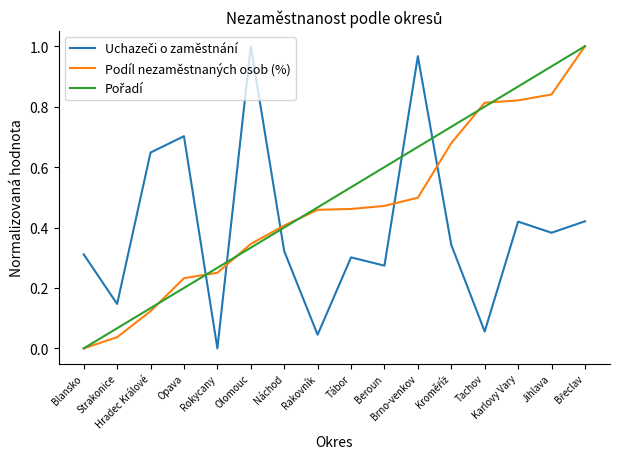

Reading left to right, list all the values displayed in this chart.

Uchazeči o zaměstnání: Blansko=0.3	Strakonice=0.1	Hradec Králové=0.6	Opava=0.7	Rokycany=0.0	Olomouc=1.0	Náchod=0.3	Rakovník=0.0	Tábor=0.3	Beroun=0.3	Brno-venkov=1.0	Kroměříž=0.3	Tachov=0.1	Karlovy Vary=0.4	Jihlava=0.4	Břeclav=0.4
Podíl nezaměstnaných osob (%): Blansko=0.0	Strakonice=0.0	Hradec Králové=0.1	Opava=0.2	Rokycany=0.3	Olomouc=0.3	Náchod=0.4	Rakovník=0.5	Tábor=0.5	Beroun=0.5	Brno-venkov=0.5	Kroměříž=0.7	Tachov=0.8	Karlovy Vary=0.8	Jihlava=0.8	Břeclav=1.0
Pořadí: Blansko=0.0	Strakonice=0.1	Hradec Králové=0.1	Opava=0.2	Rokycany=0.3	Olomouc=0.3	Náchod=0.4	Rakovník=0.5	Tábor=0.5	Beroun=0.6	Brno-venkov=0.7	Kroměříž=0.7	Tachov=0.8	Karlovy Vary=0.9	Jihlava=0.9	Břeclav=1.0